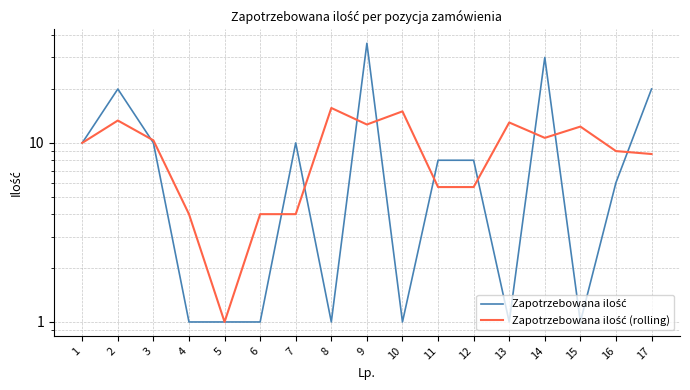

Between which two adjacent categories do Zapotrzebowana ilość (rolling) and Zapotrzebowana ilość first intersect?

2 and 3